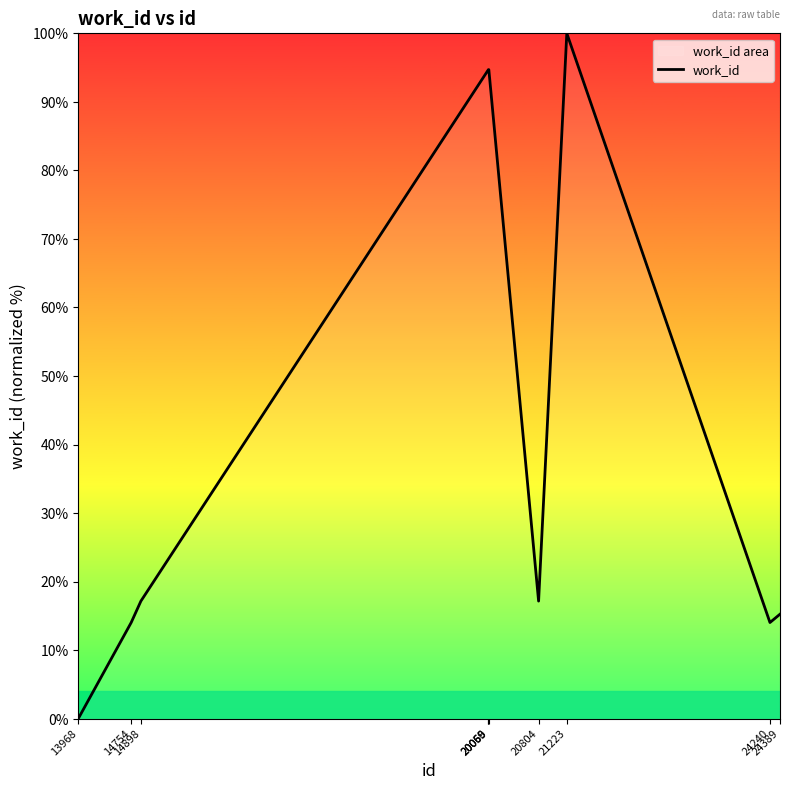

The chart shows a value of 94.7 at 20059. True or false?

True